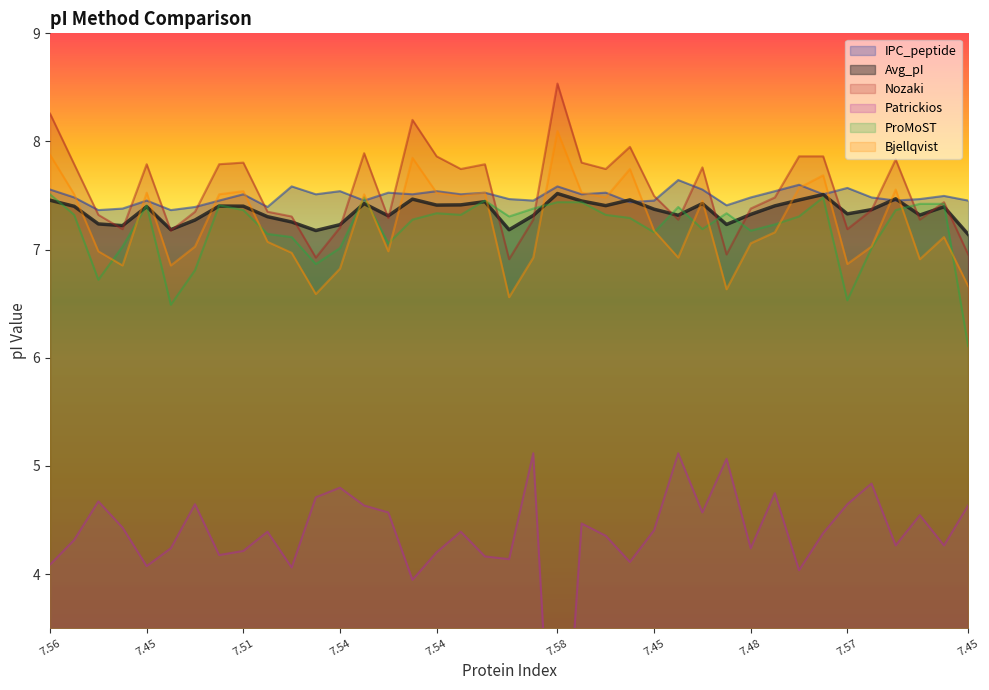

Which category has the lowest value in the ProMoST series?

7.45